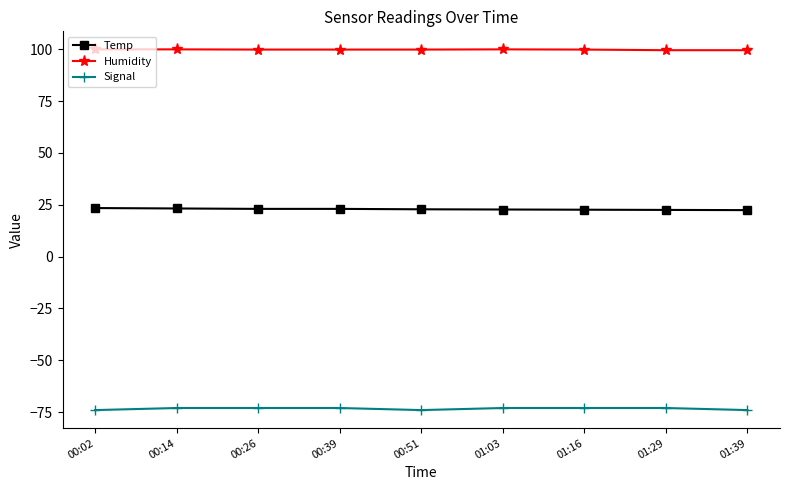

True or false: Signal and Temp intersect in this chart.

False